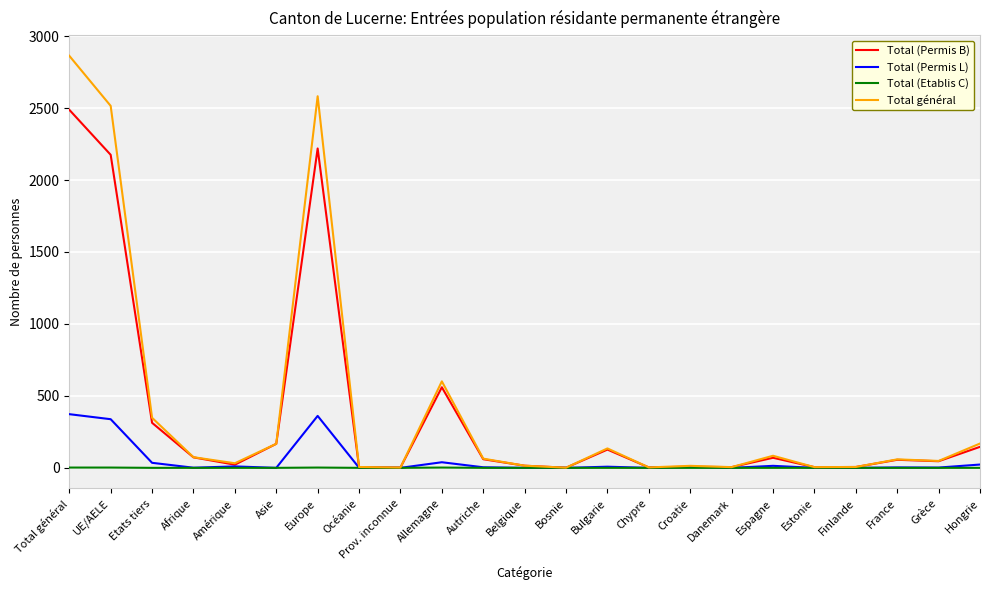

The Total (Permis L) series shows 0 at Bosnie. True or false?

True